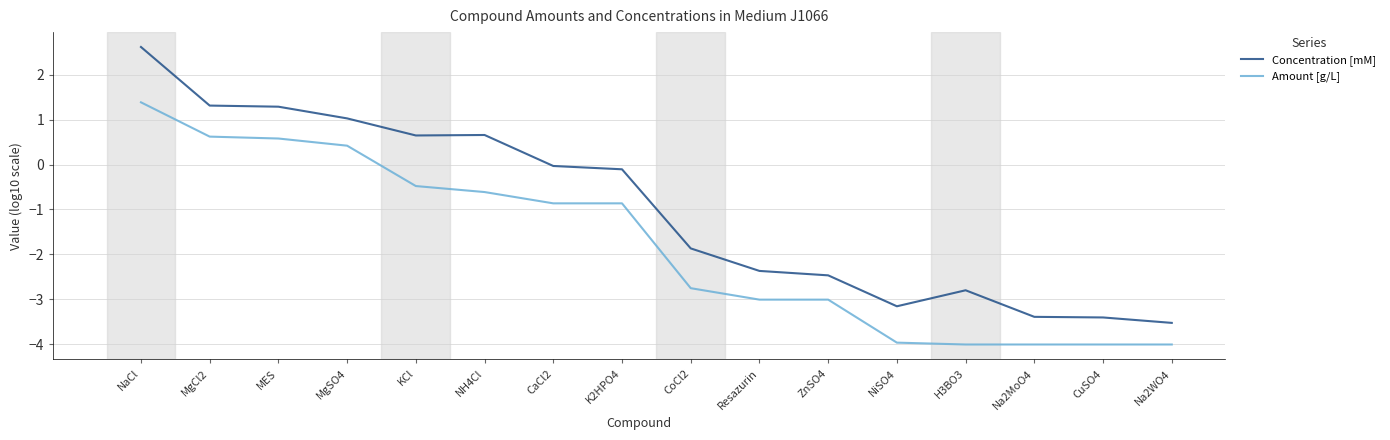

Where does the Amount [g/L] series first go above 0?

NaCl